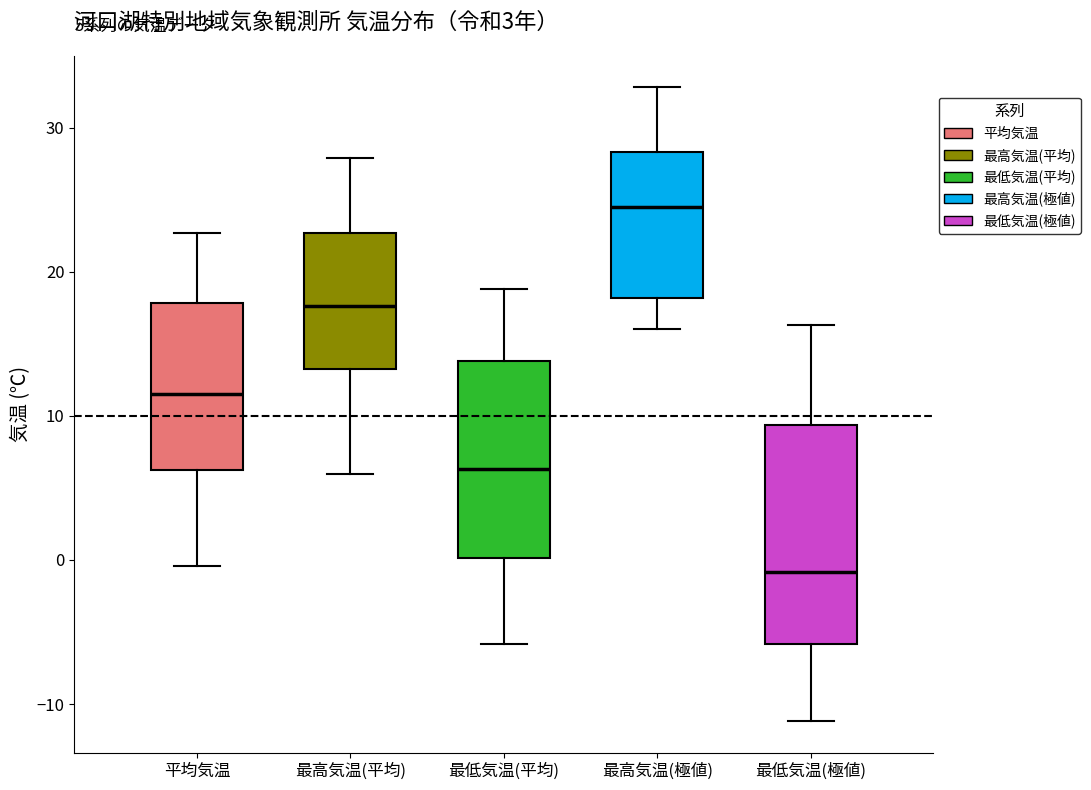

Which box's median line is the highest?

最高気温(極値)